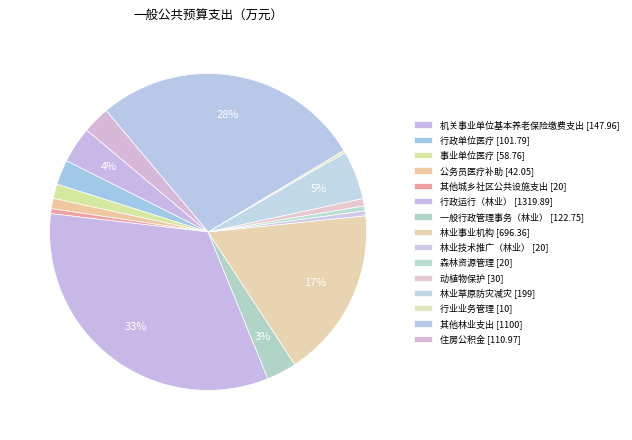

The 行政运行（林业） slice represents 33% of the pie. True or false?

True